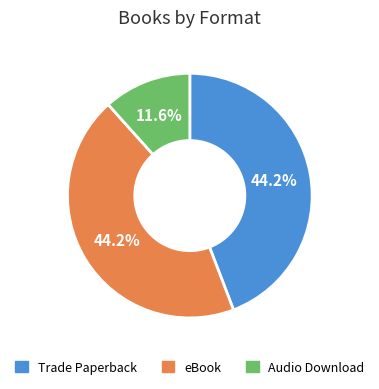

What is the smallest slice in the pie chart?

Audio Download